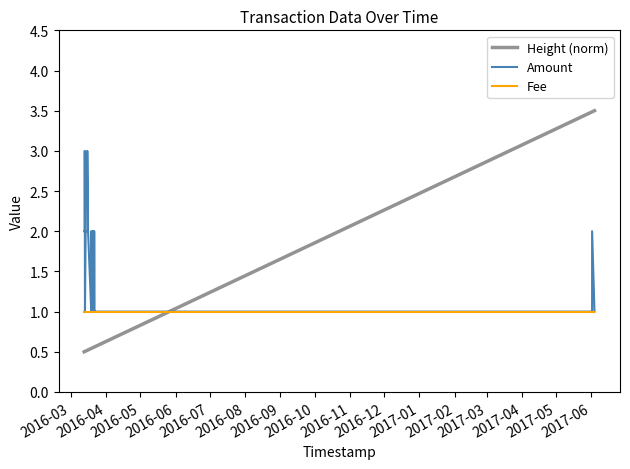

Which series has the widest spread of values?

Height (norm)